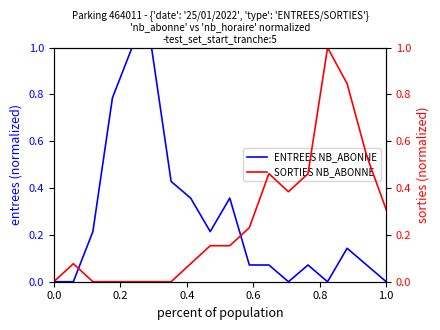

What is the average value of the ENTREES NB_ABONNE series?

0.3